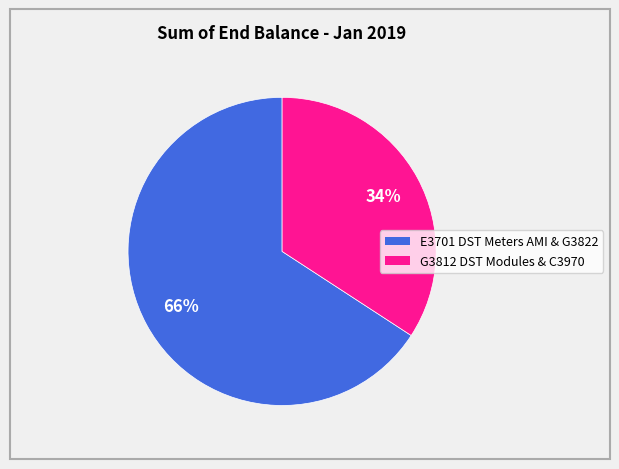

To the nearest percent, what is the difference between the largest and smallest slice percentages?

32%